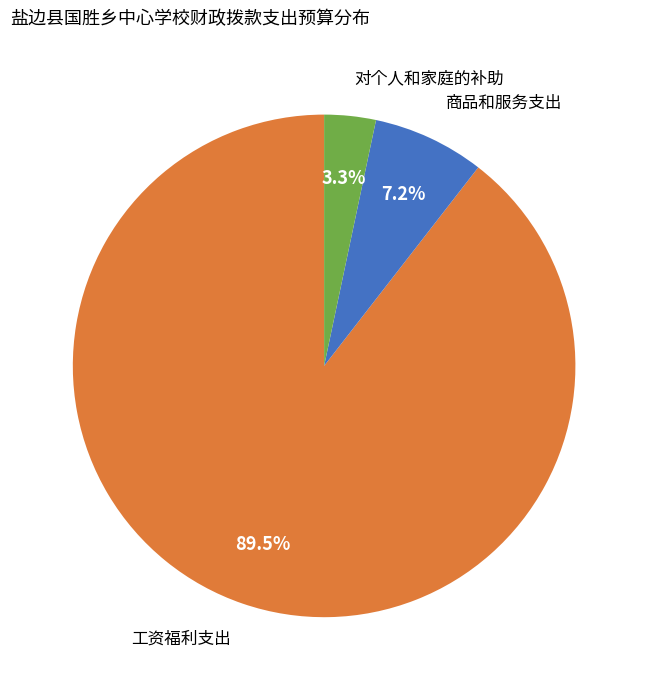

Is there a majority slice in this chart?

Yes